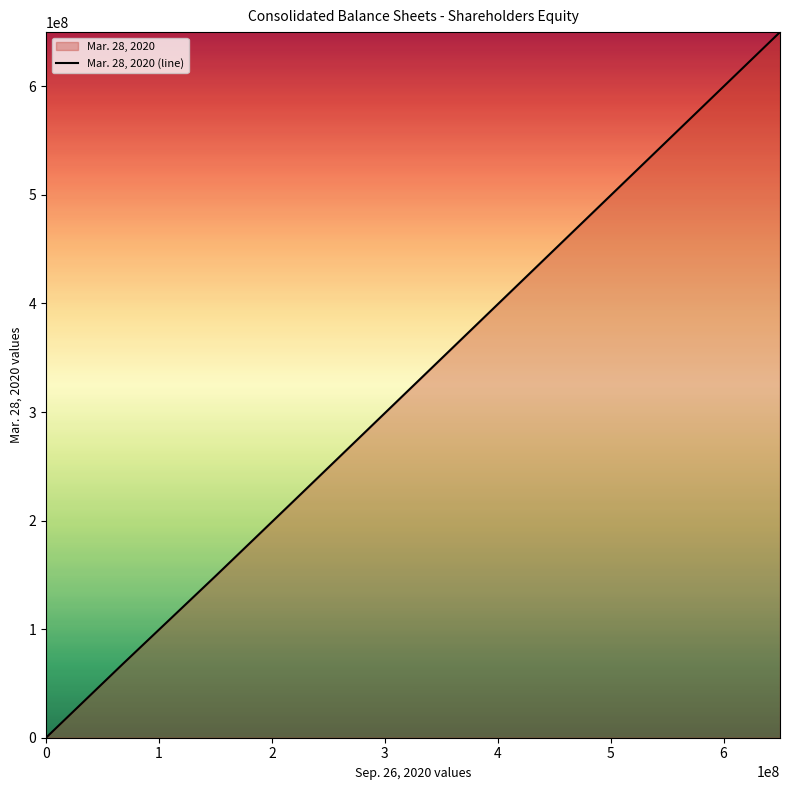

Count the values in the range 67894398 to 217320010.

3